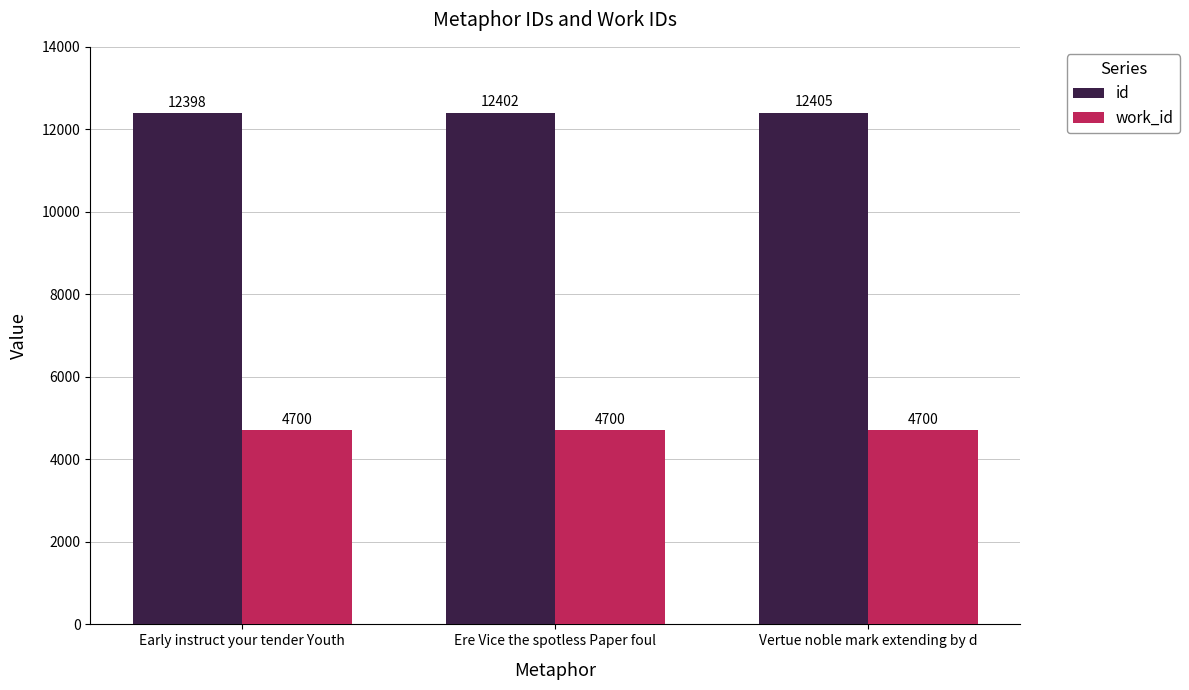

Reading left to right, what are all the values shown in this chart?

id: Early instruct your tender Youth=12398	Ere Vice the spotless Paper foul=12402	Vertue noble mark extending by d=12405
work_id: Early instruct your tender Youth=4700	Ere Vice the spotless Paper foul=4700	Vertue noble mark extending by d=4700